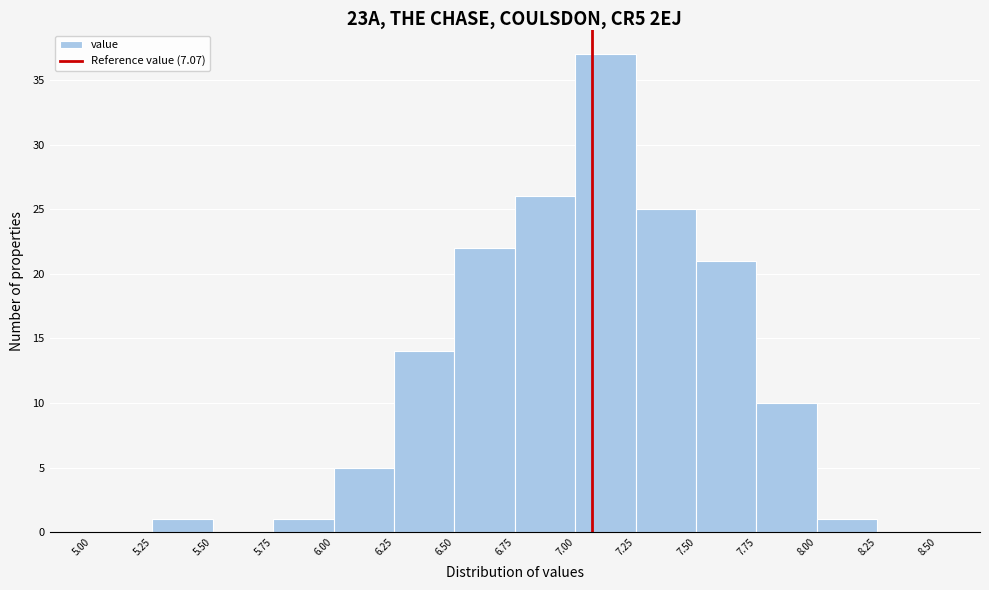

Over which range of the x-axis is the bar tallest?

7.00 to 7.25